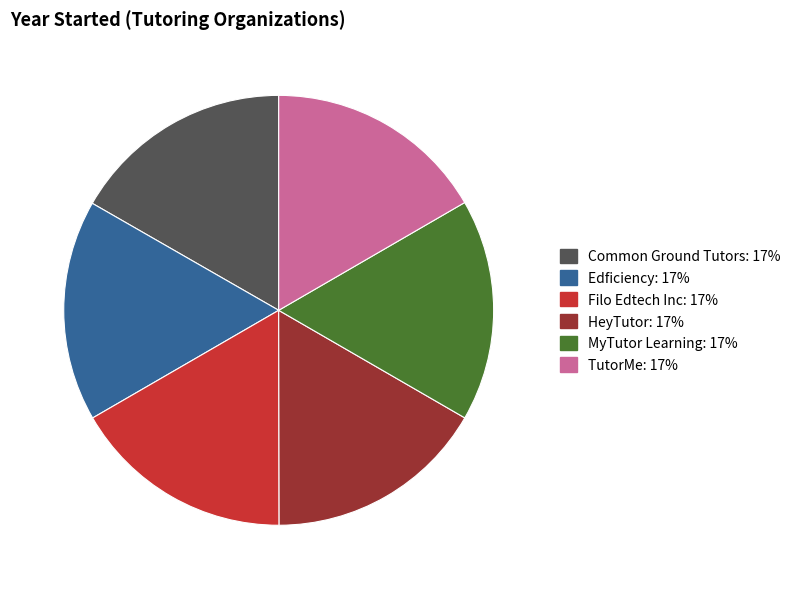

How many segments does this pie chart have?

6